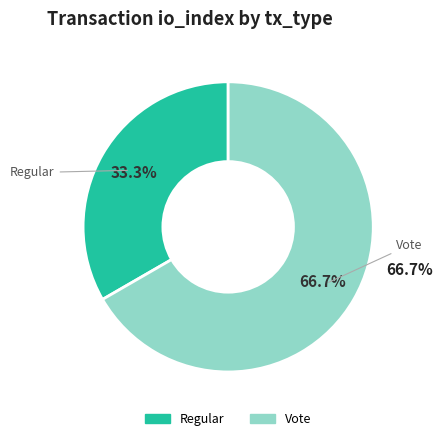

Which category has the biggest portion of the pie?

Vote